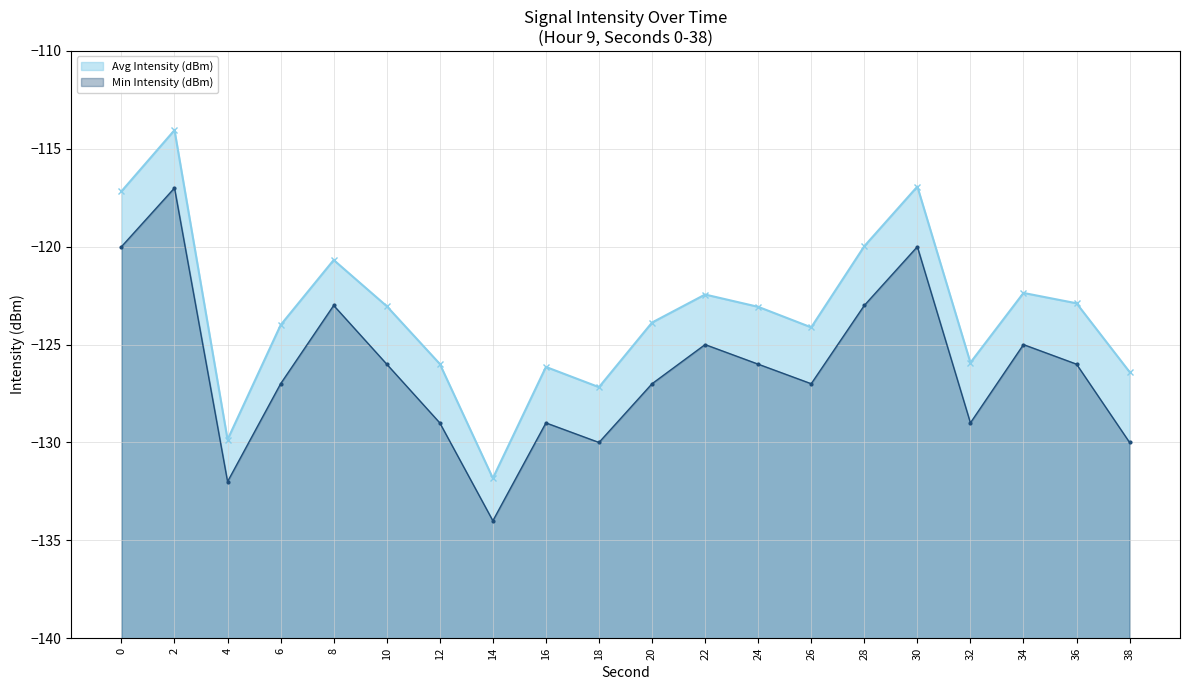

What is the value of the Avg Intensity (dBm) point at the 6th from the left?

-123.0